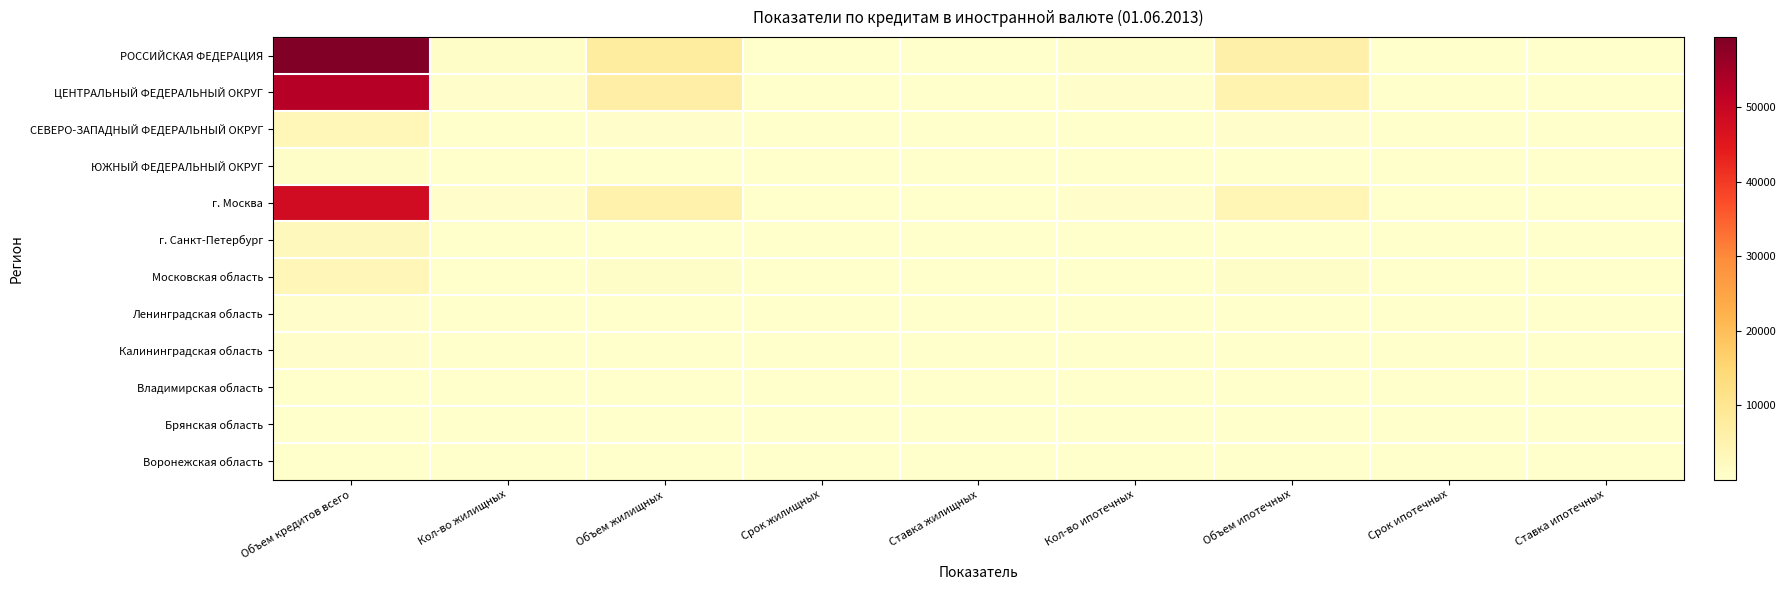

How many series are shown in this chart?

12